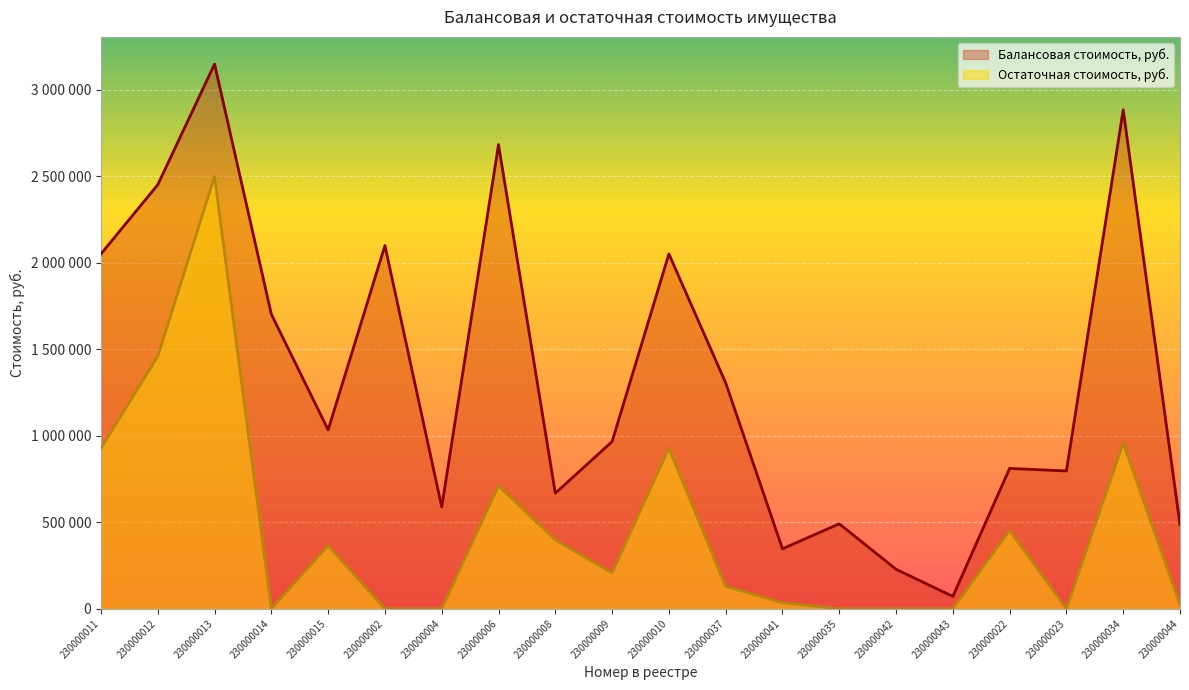

What is the spread (max minus min) of values at 230000042?

227842.6